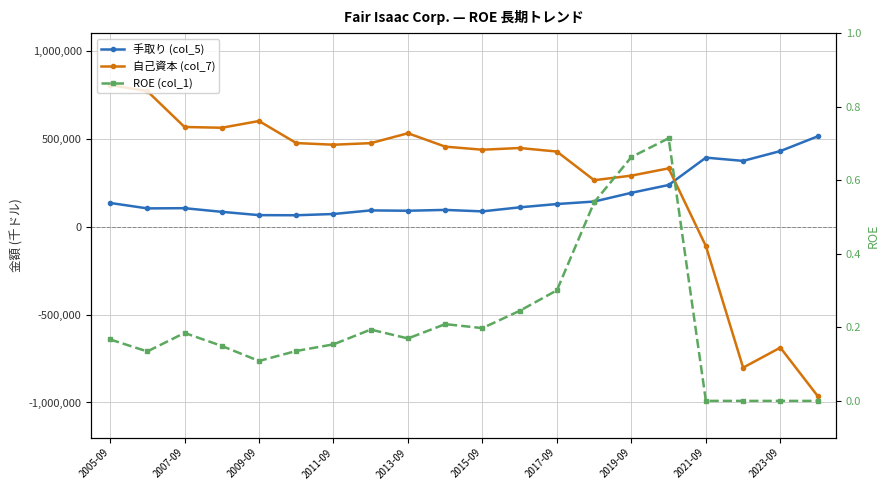

Does the chart display data point markers on the line(s)?

Yes